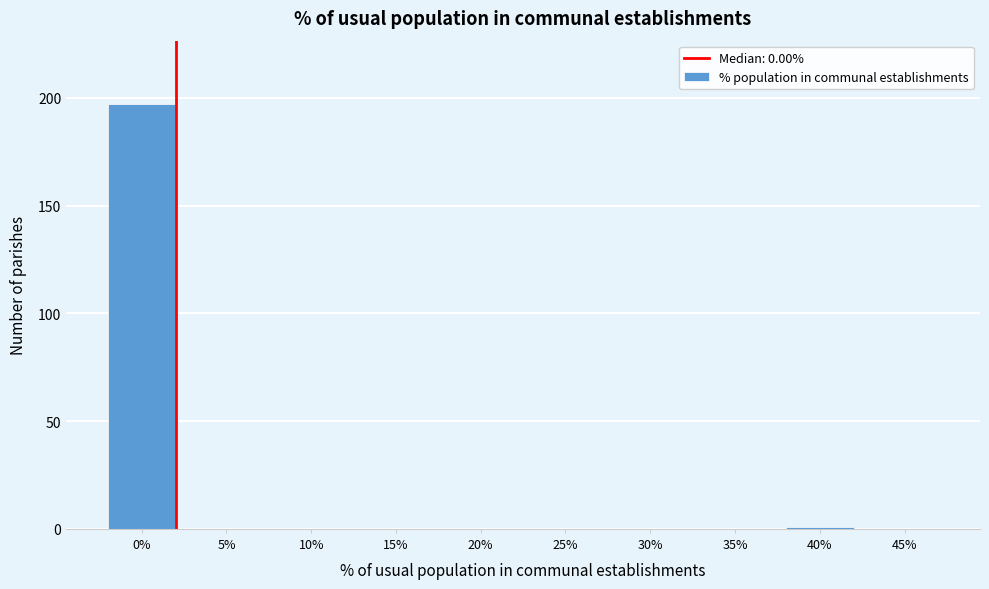

Reading left to right, list all the values displayed in this chart.

0%=197	5%=0	10%=0	15%=0	20%=0	25%=0	30%=0	35%=0	40%=1	45%=0